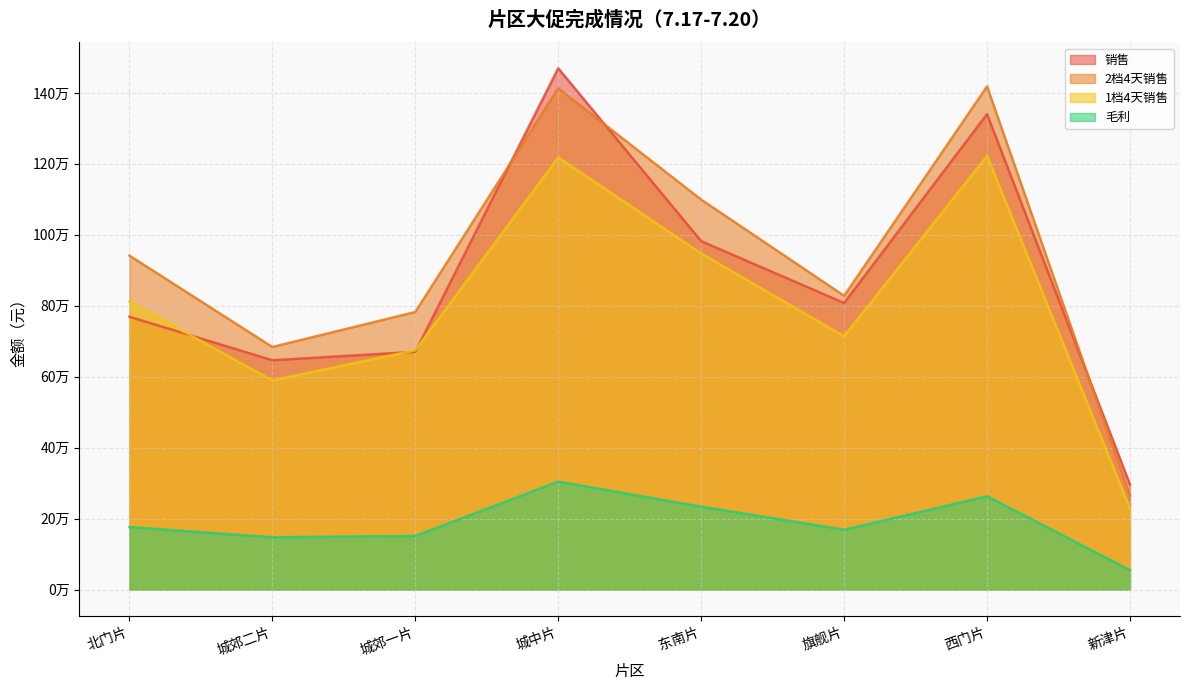

Does the chart display data point markers on the line(s)?

No